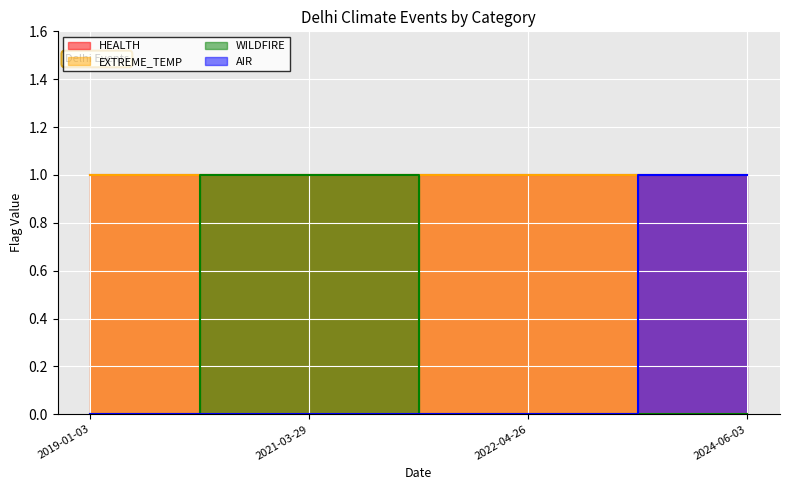

True or false: EXTREME_TEMP and WILDFIRE intersect in this chart.

False